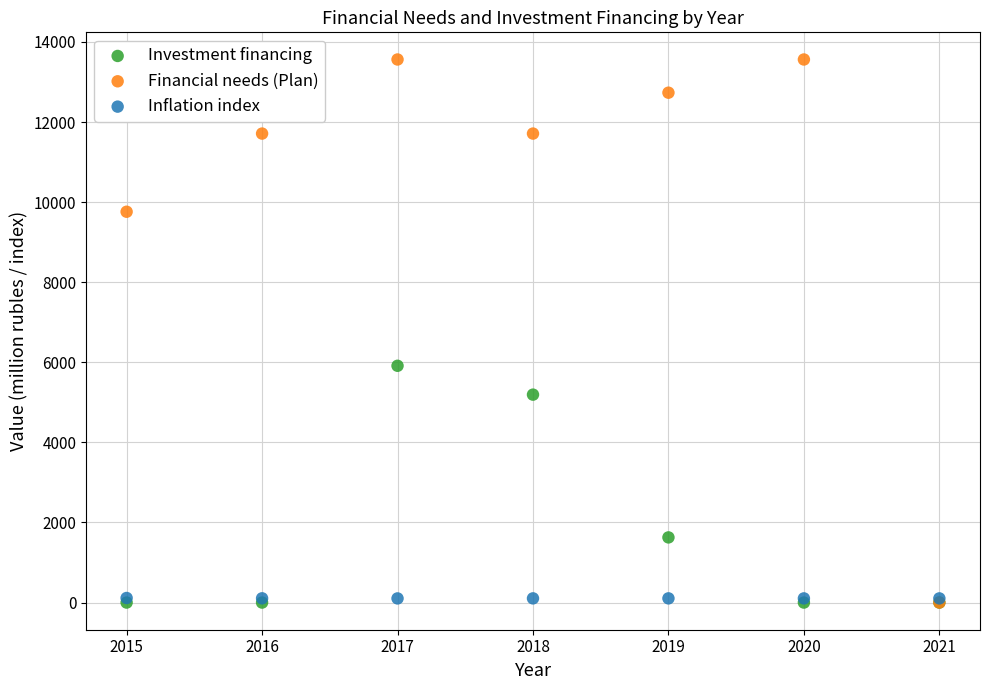

In the Financial needs (Plan) series, what Y value is closest to 6781?

9760.2